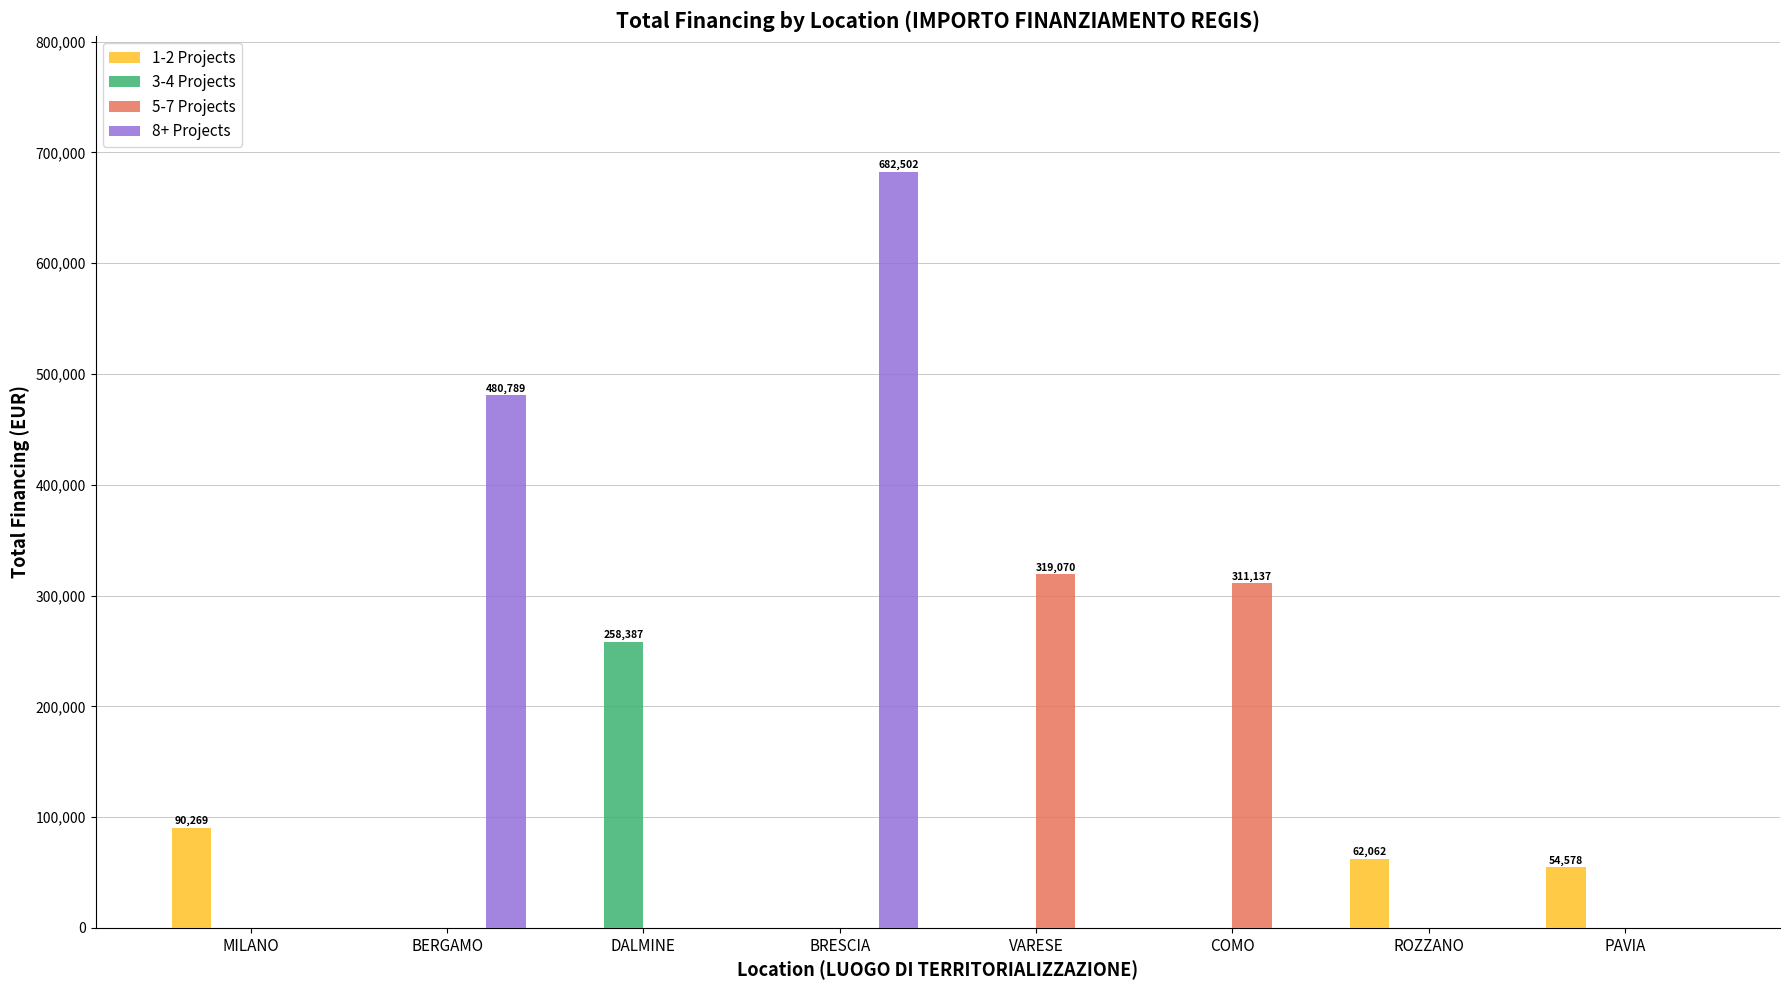

The 3-4 Projects series shows 0.0 at BRESCIA. True or false?

True